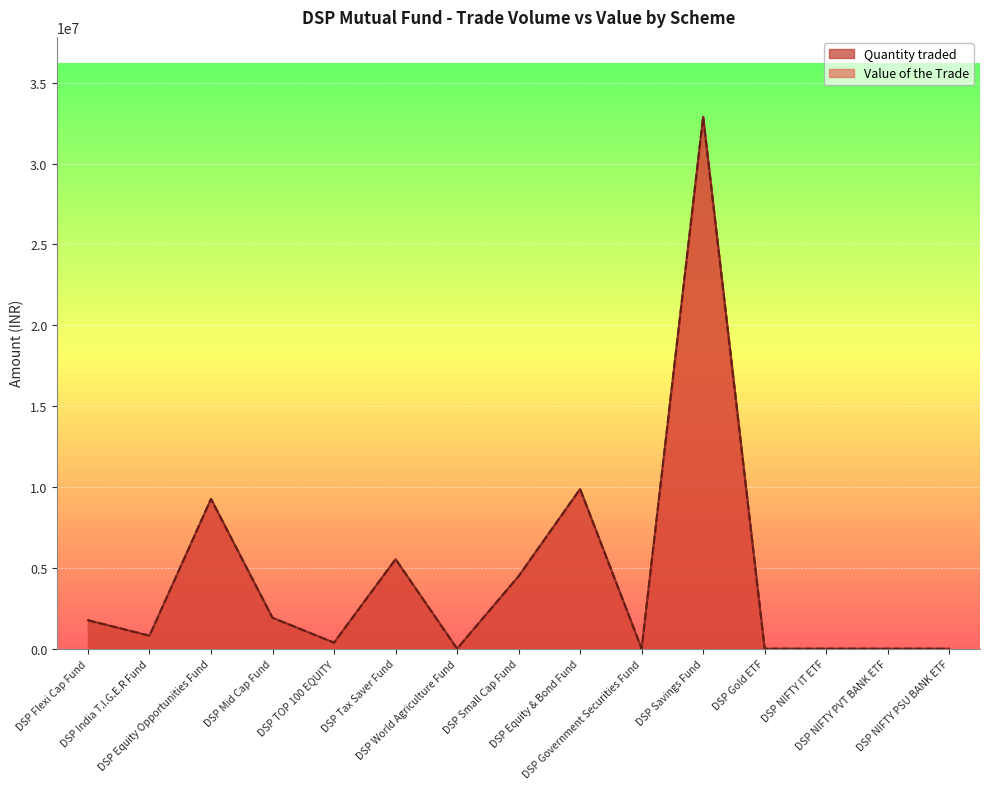

At which category is the sum across all series the highest?

DSP Savings Fund